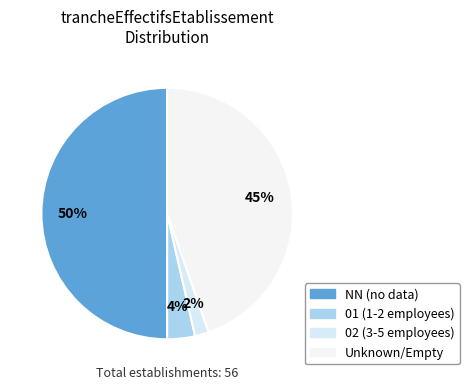

How many segments does this pie chart have?

4